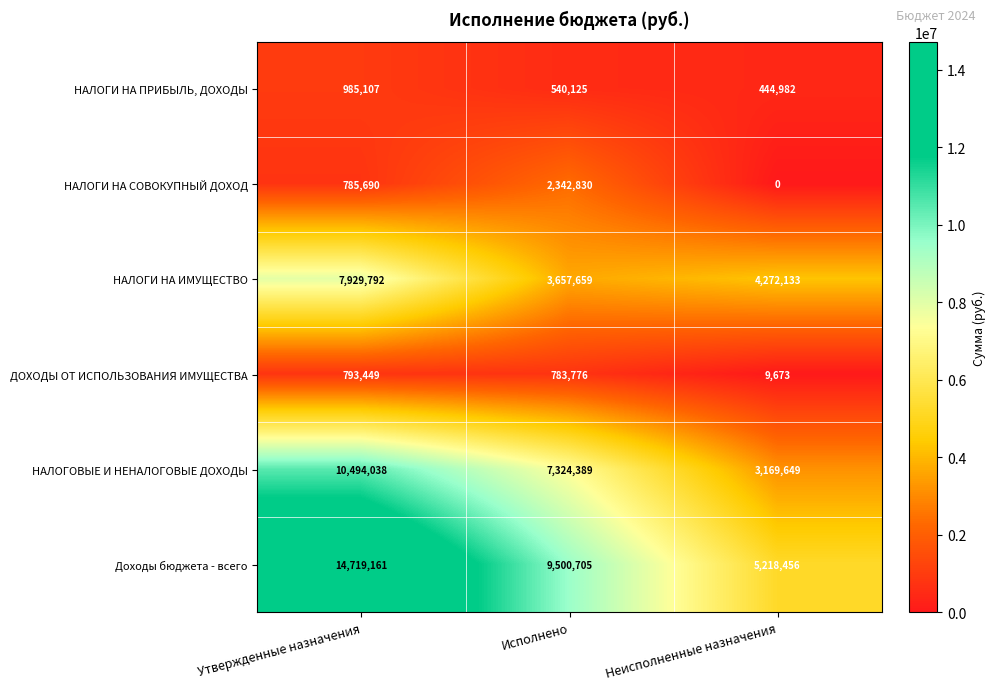

What is the maximum value shown in the chart?

14719161